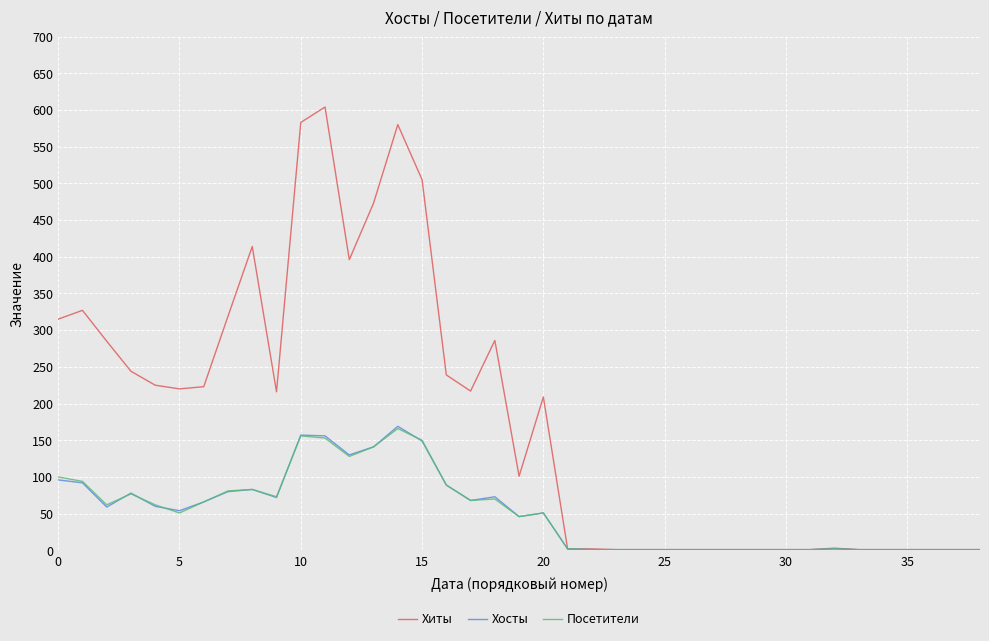

What is the minimum value for Хосты?

1